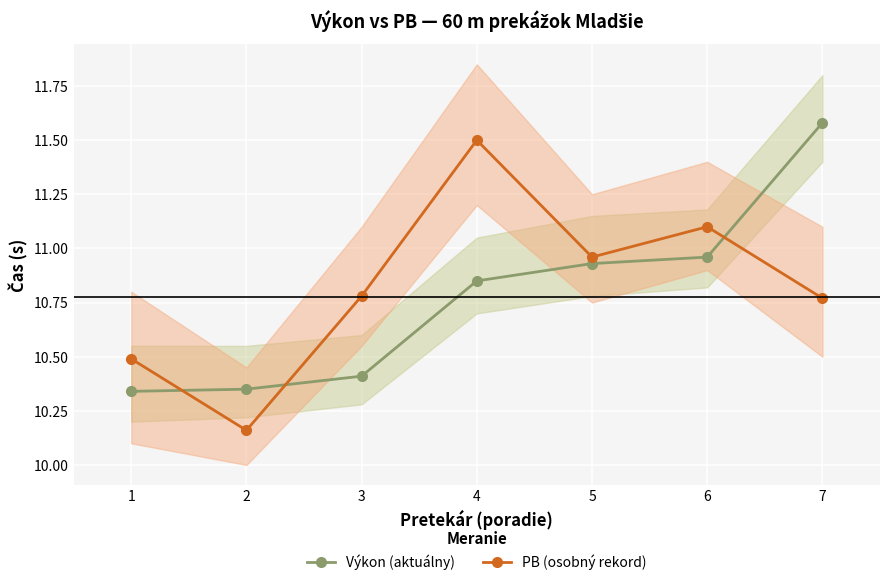

At how many categories does at least one series exceed 11?

3